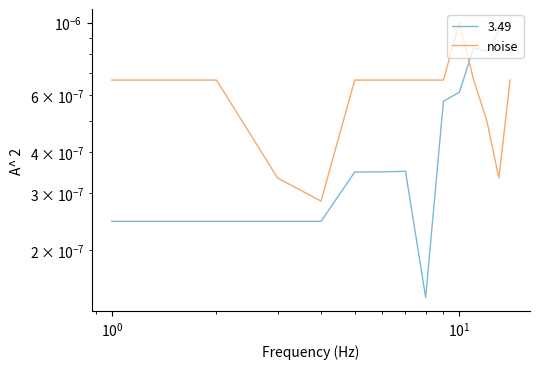

The value at $\mathdefault{10^{2}}$ is 0.0. True or false?

False